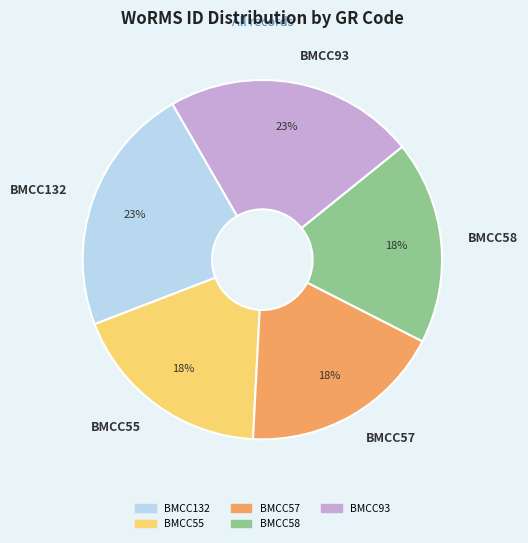

Is it true that BMCC55 is 18% of the pie?

True